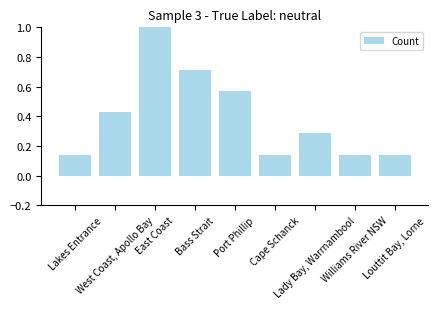

Does the chart contain any negative values?

No